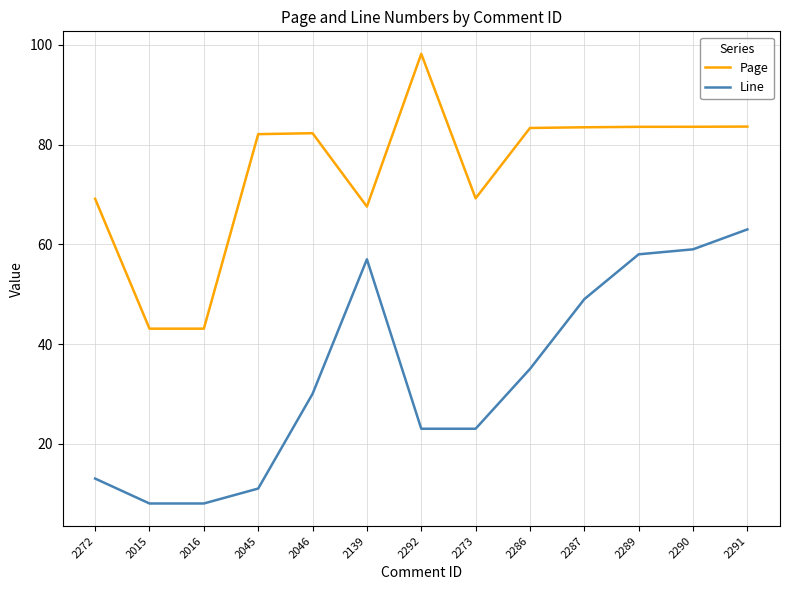

What is the smallest value displayed?

8.0